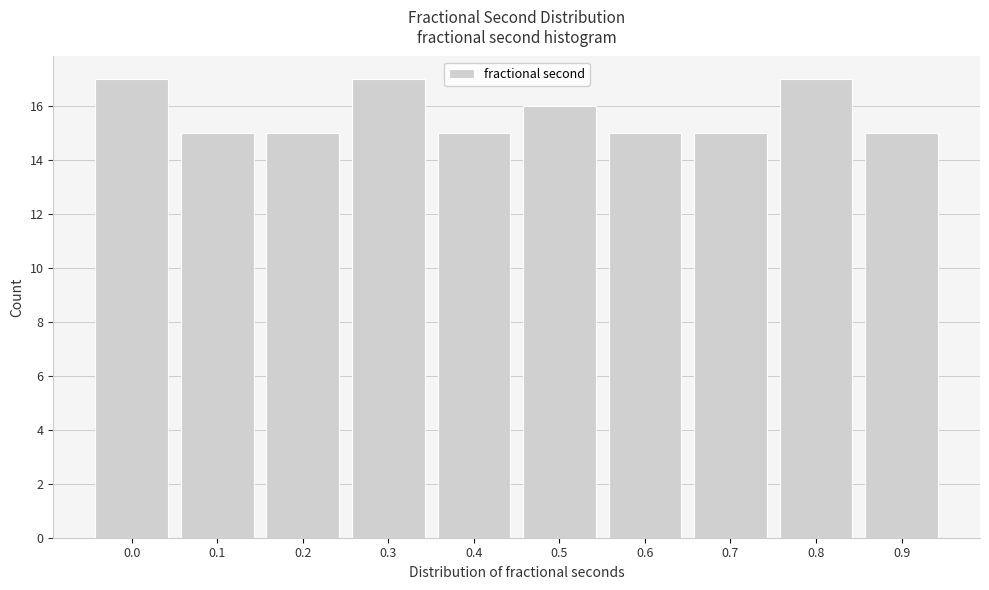

Reading right to left, list all the values displayed in this chart.

15	17	15	15	16	15	17	15	15	17